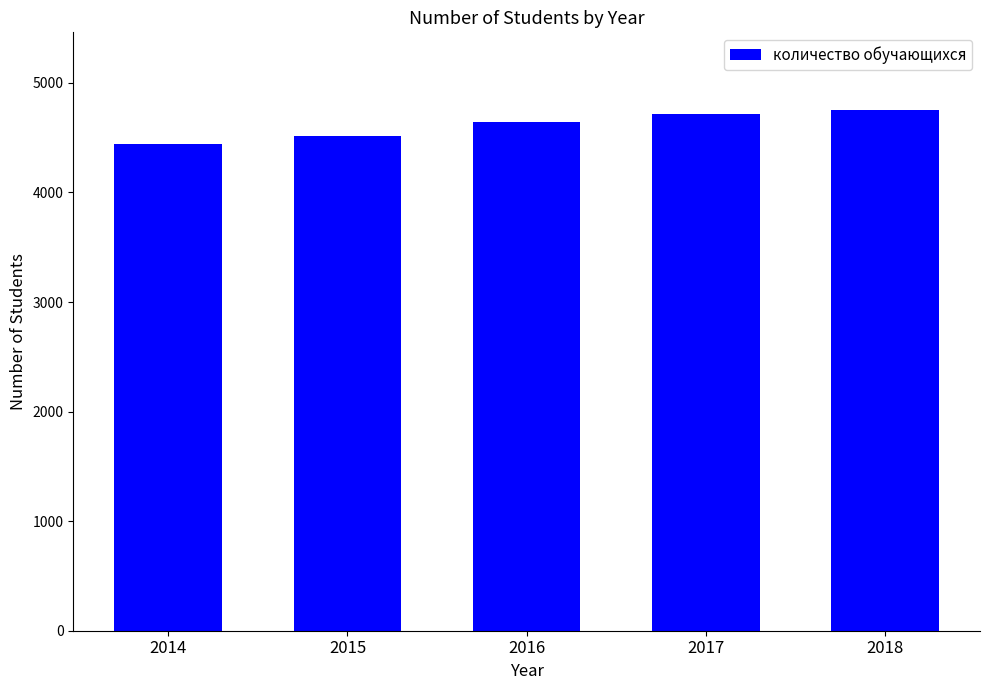

How many bars are there in total?

5